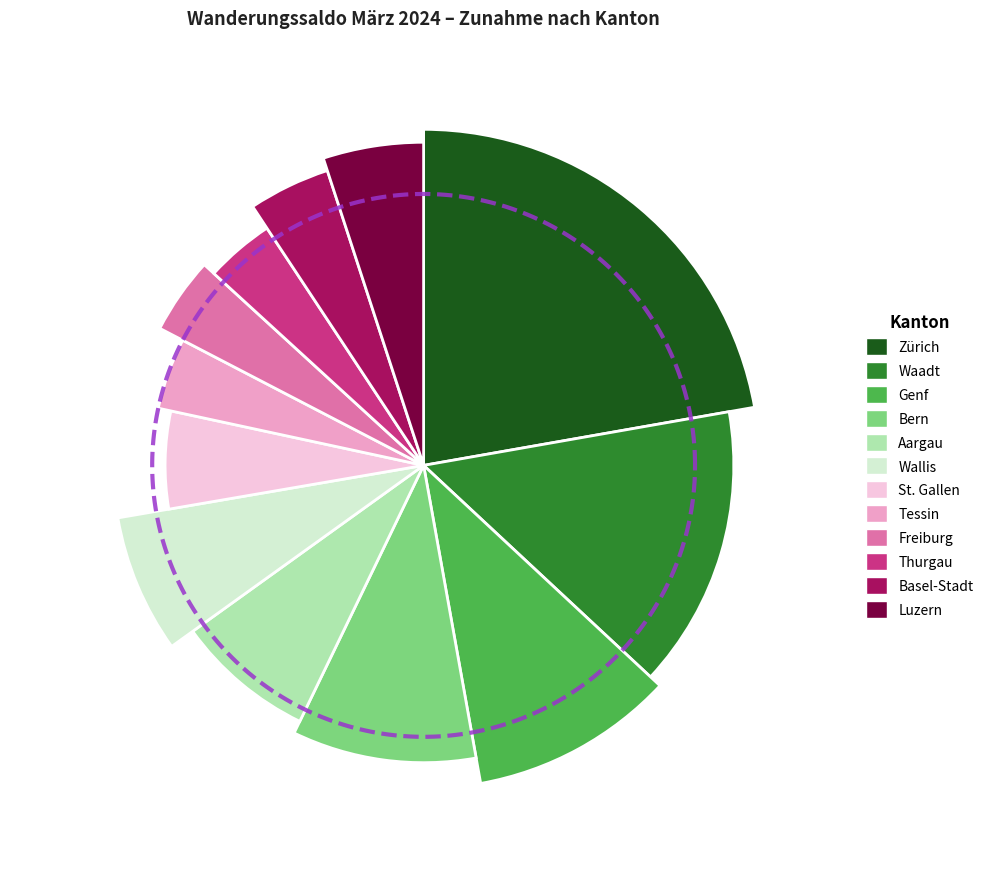

To the nearest percent, what is the difference between the Luzern and Freiburg slice percentages?

1%